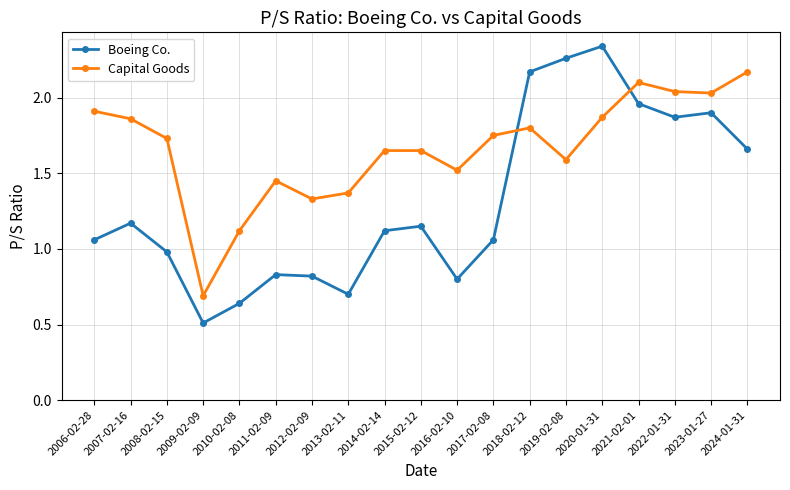

What is the sum of the Capital Goods values at 2022-01-31 and 2012-02-09?

3.4